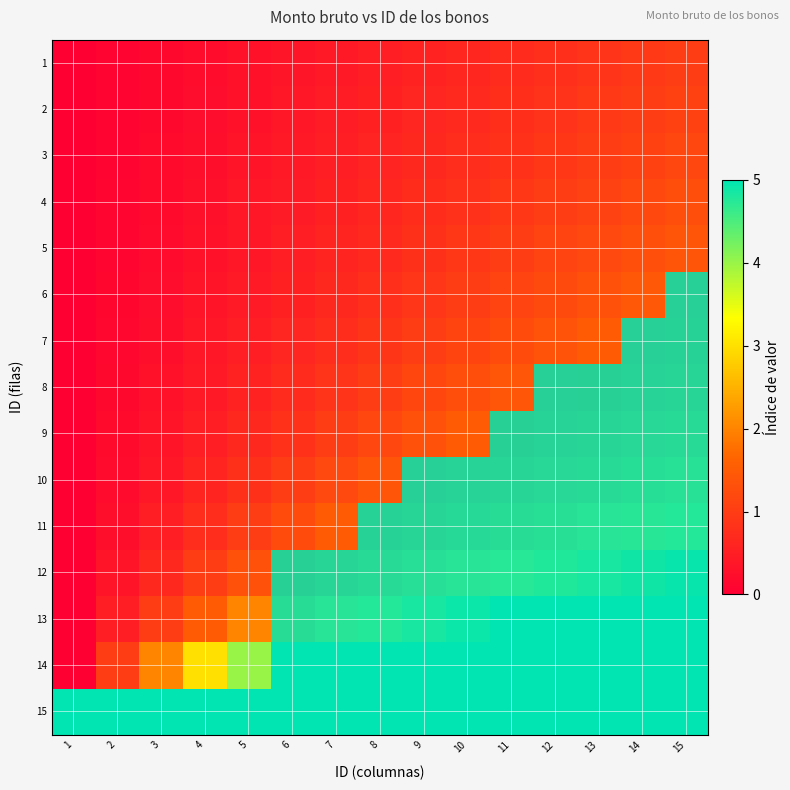

Is the value of 3 at 9 greater than the value of 7 at 11?

No